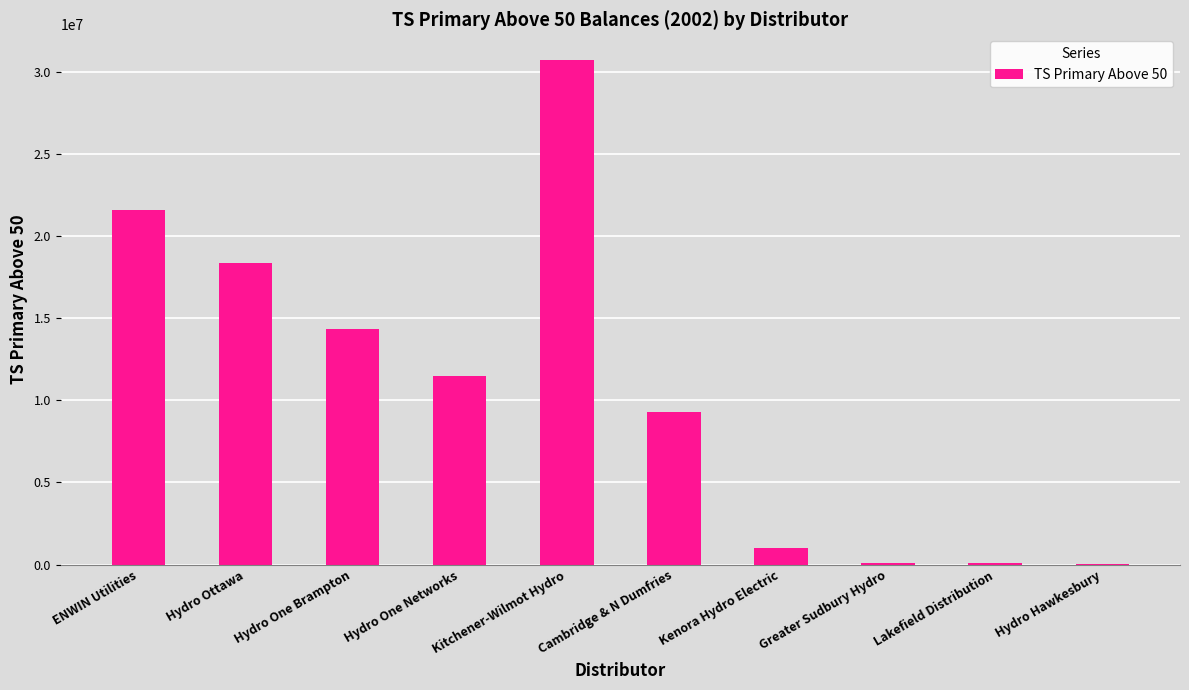

What is the greatest value displayed?

30742815.9